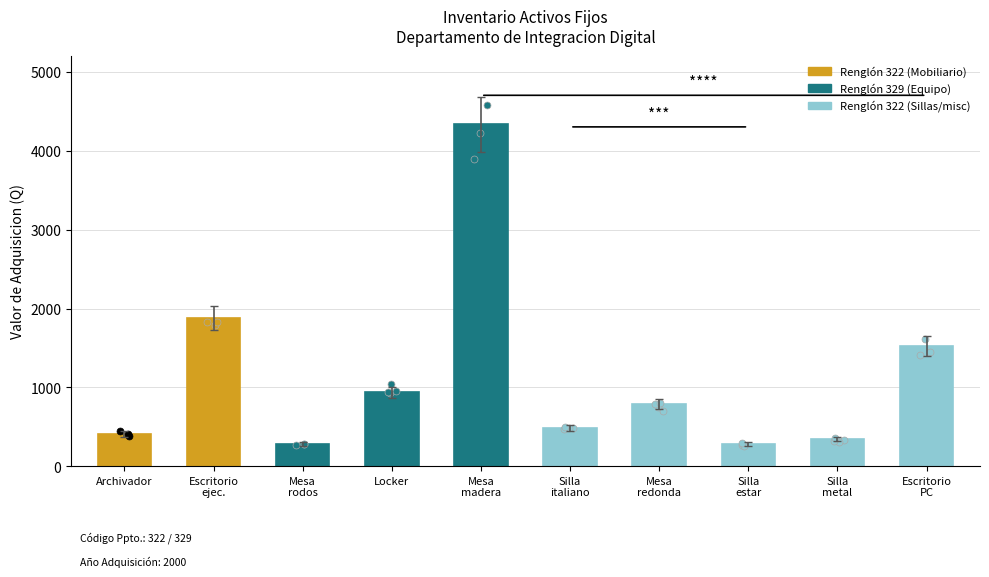

Which has a higher value, 322 or 322?

322